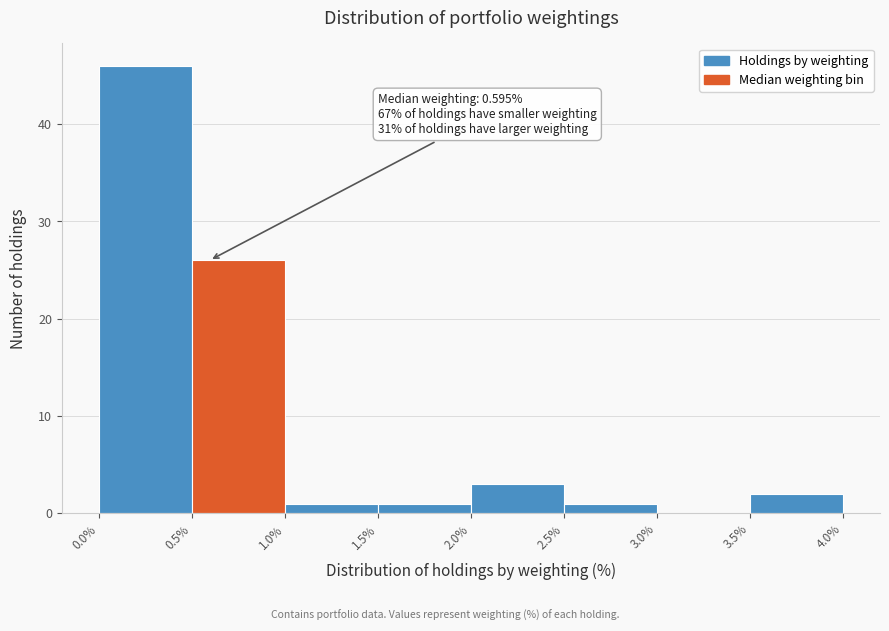

Over which range of the x-axis is the bar tallest?

0.0% to 0.5%